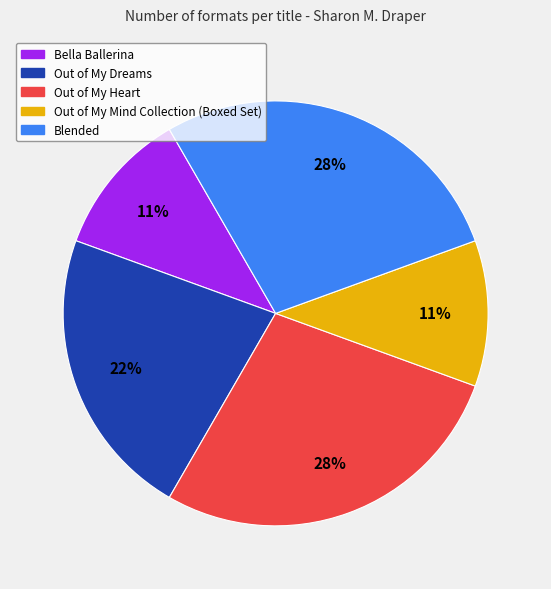

How many segments does this pie chart have?

5